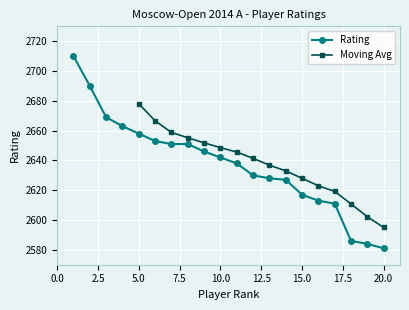

List the labels in order of value, largest first.

1, 2, 3, 4, 5, 6, 7, 8, 9, 10, 11, 12, 13, 14, 15, 16, 17, 18, 19, 20